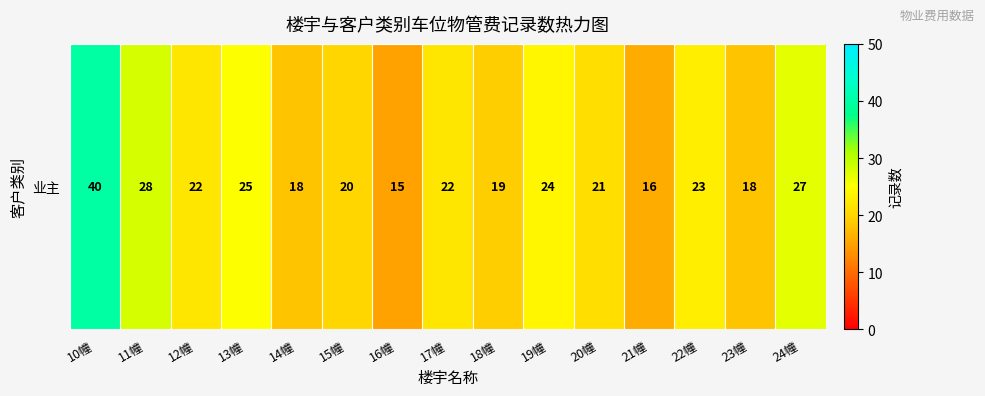

Rank the categories by value from lowest to highest.

16幢, 21幢, 14幢, 23幢, 18幢, 15幢, 20幢, 12幢, 17幢, 22幢, 19幢, 13幢, 24幢, 11幢, 10幢